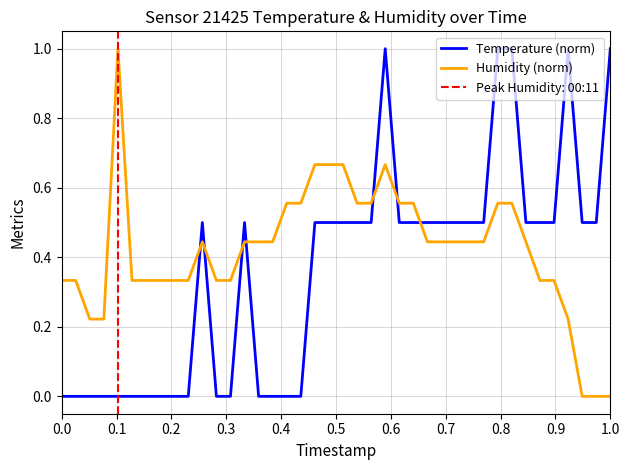

How many values in the Temperature (norm) series exceed 0?

24